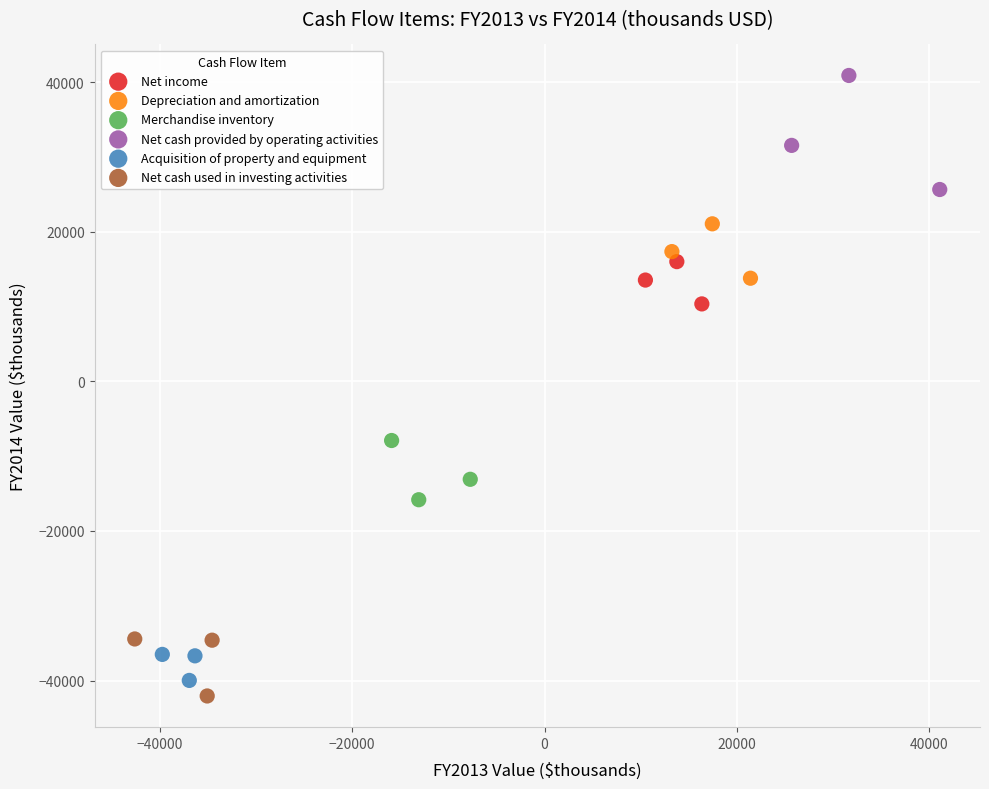

Which series reaches the maximum Y coordinate?

Net cash provided by operating activities